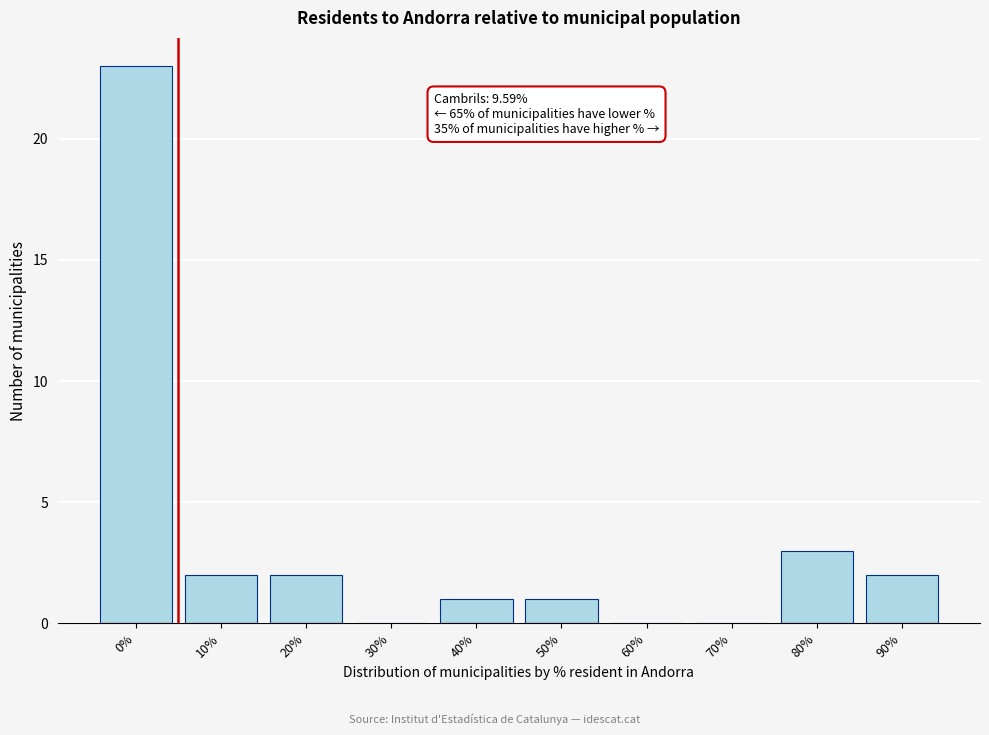

Reading right to left, list all the values displayed in this chart.

90%=2	80%=3	70%=0	60%=0	50%=1	40%=1	30%=0	20%=2	10%=2	0%=23